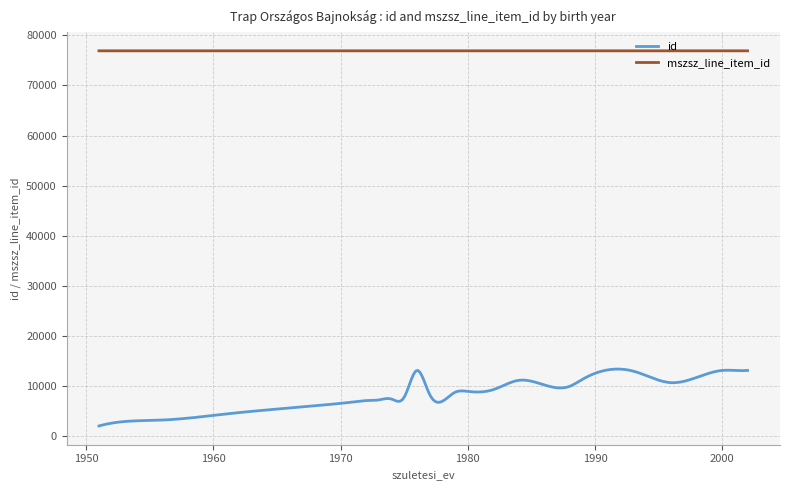

Which series has the largest total across all categories?

mszsz_line_item_id